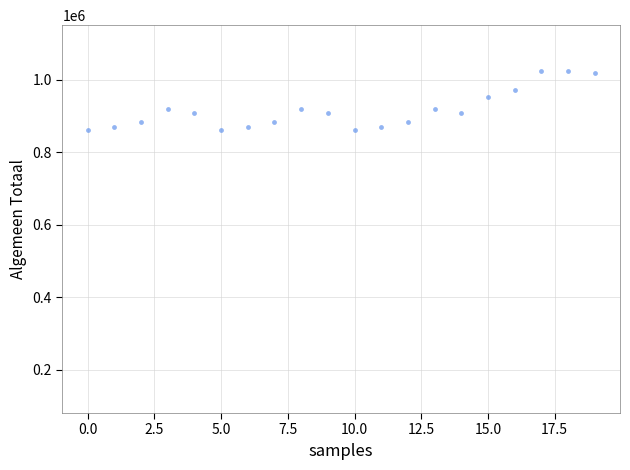

What is the range of Y values (max minus min)?

164981.2